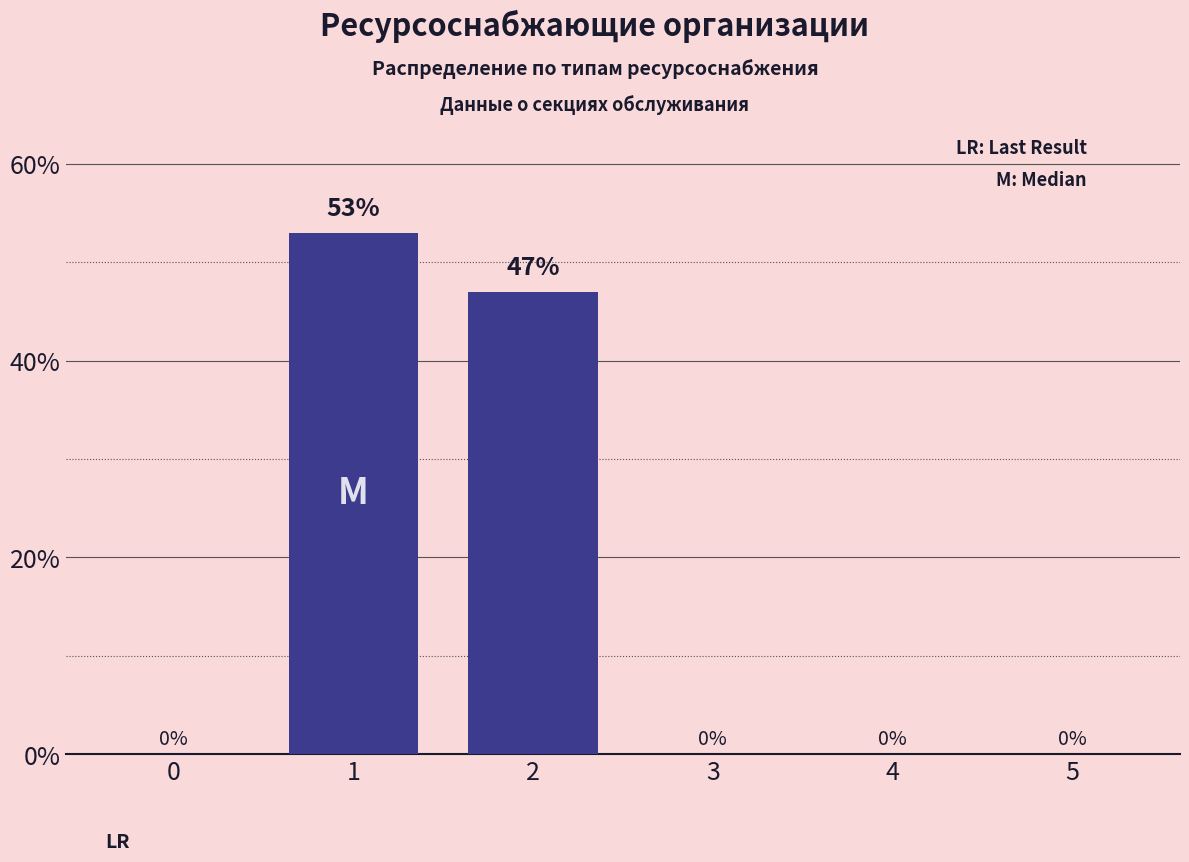

Reading right to left, list all the values displayed in this chart.

5=0	4=0	3=0	2=47	1=53	0=0